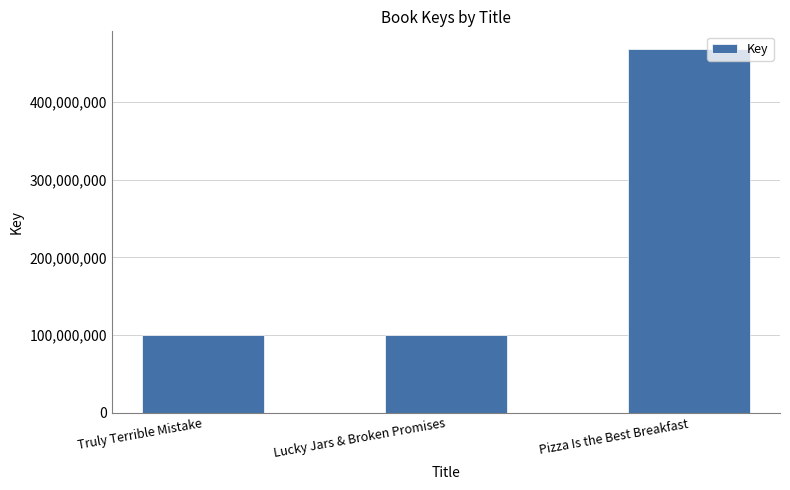

What is the label of the 2nd bar from the left?

Lucky Jars & Broken Promises